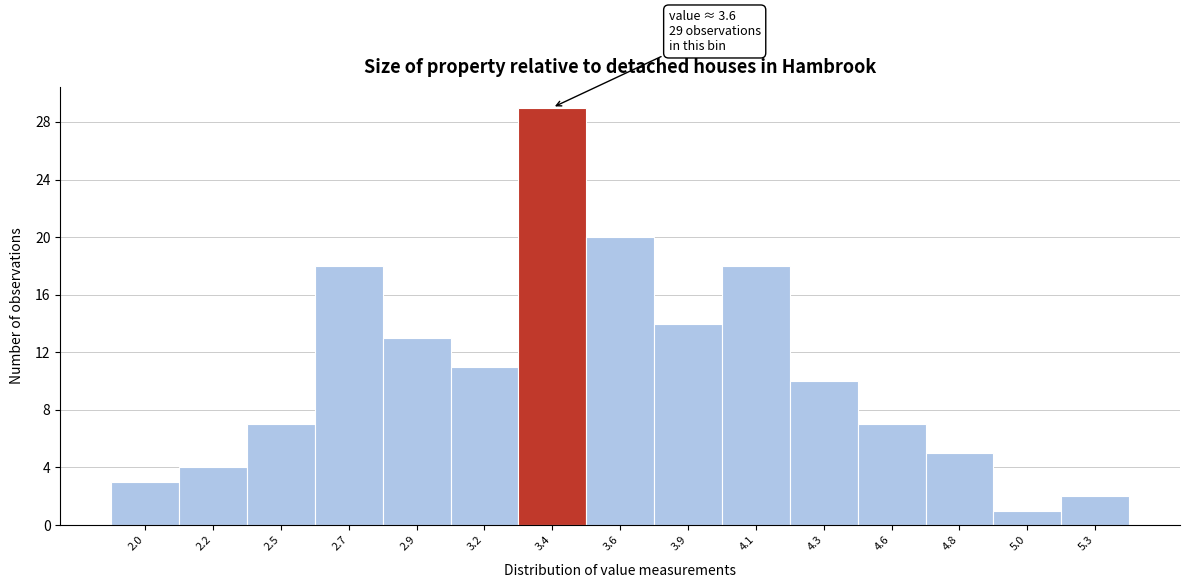

Reading left to right, list all the values displayed in this chart.

2.0=3	2.2=4	2.5=7	2.7=18	2.9=13	3.2=11	3.4=29	3.6=20	3.9=14	4.1=18	4.3=10	4.6=7	4.8=5	5.0=1	5.3=2